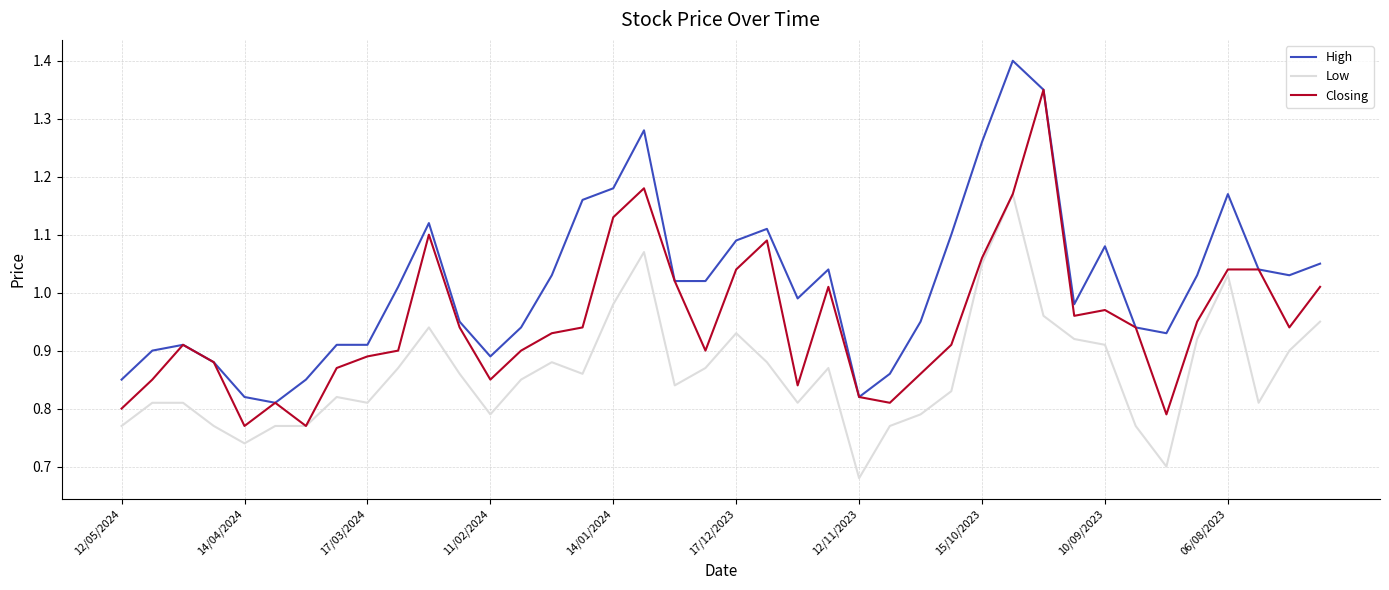

What are all the series names shown in the legend?

High, Low, Closing